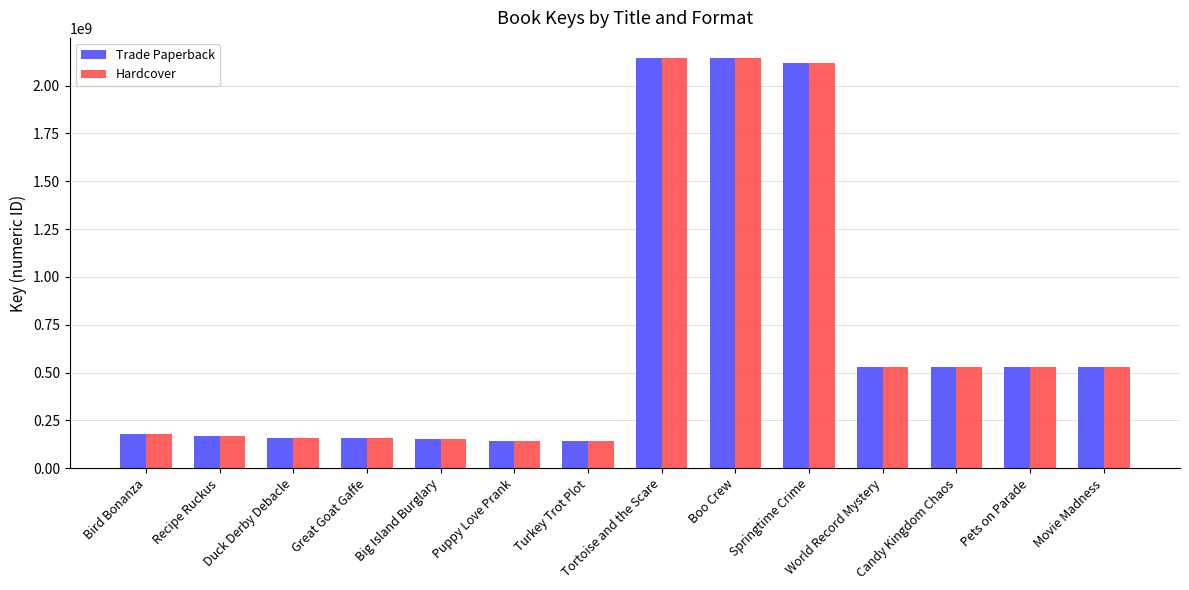

At how many categories does at least one series exceed 1797764057?

3